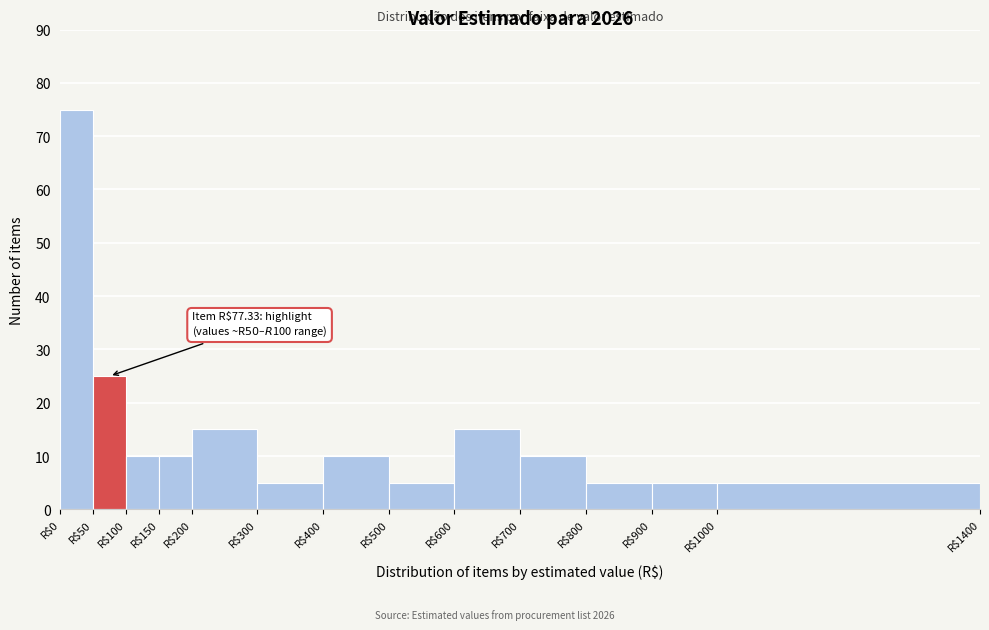

Which range on the x-axis has the tallest bar?

0 to 50